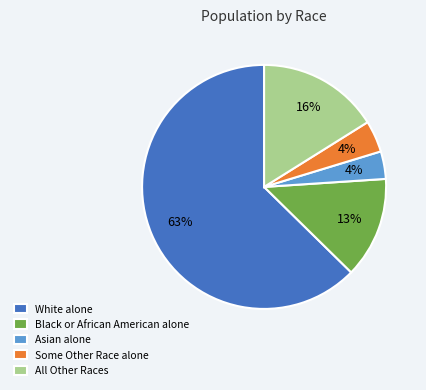

To the nearest percent, what is the difference between the largest and smallest slice percentages?

59%